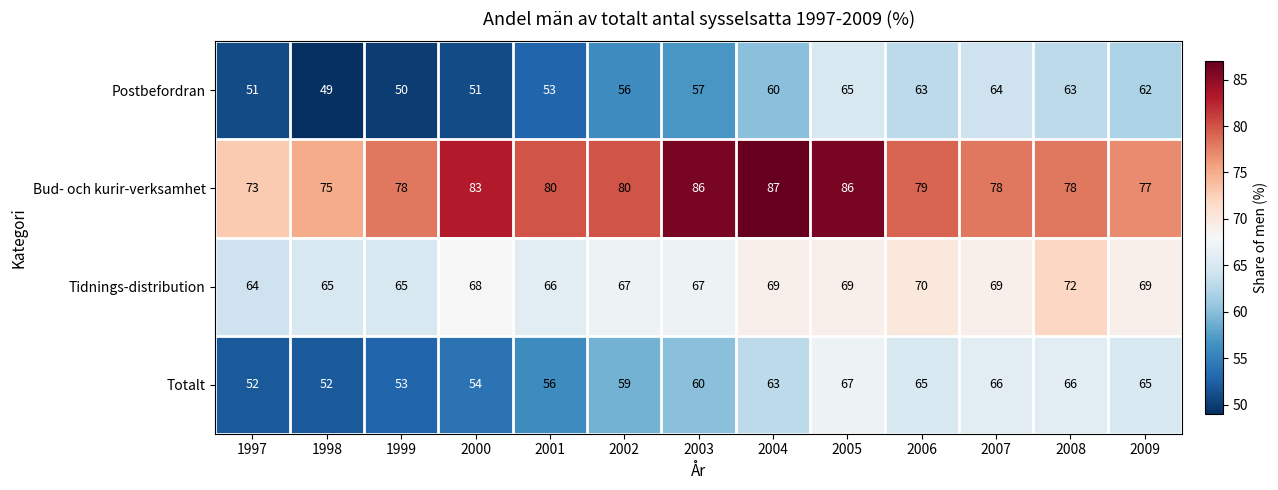

Rank the series at 2006 from lowest to highest value.

Postbefordran, Totalt, Tidnings-distribution, Bud- och kurir-verksamhet